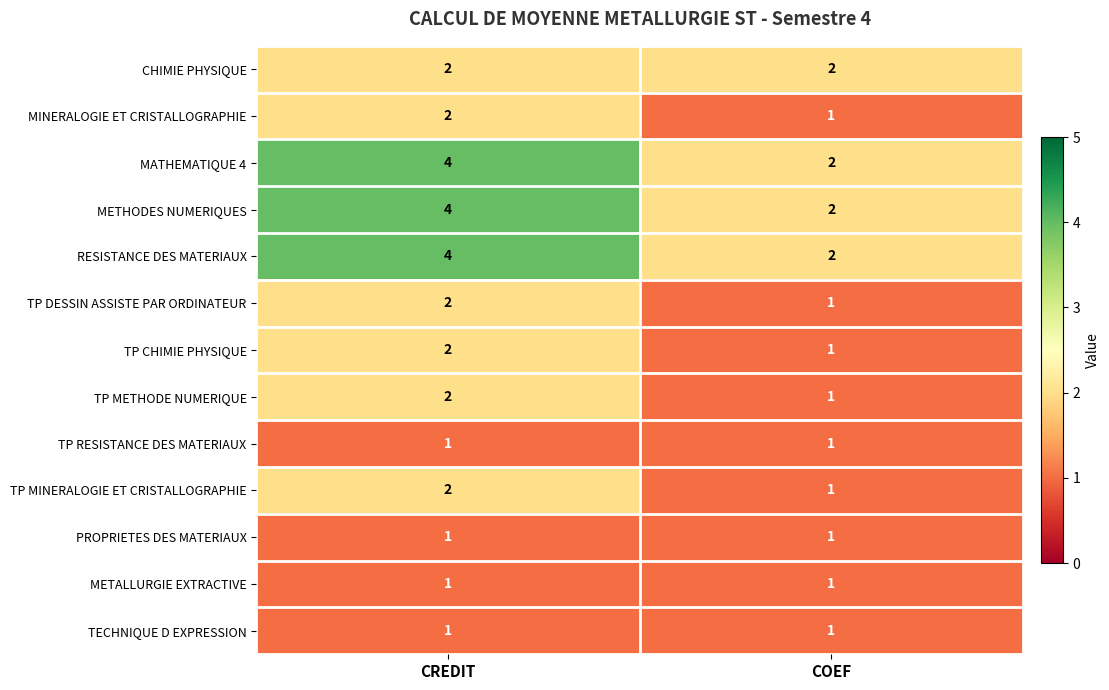

Which category has the highest value across all series?

CREDIT